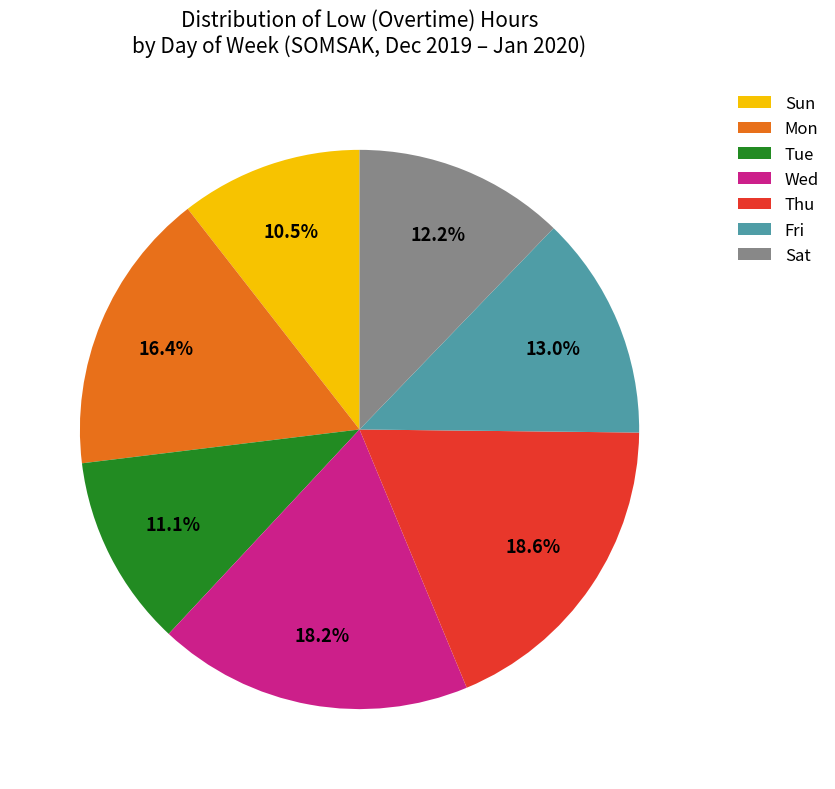

Which slice is the smallest?

Sun